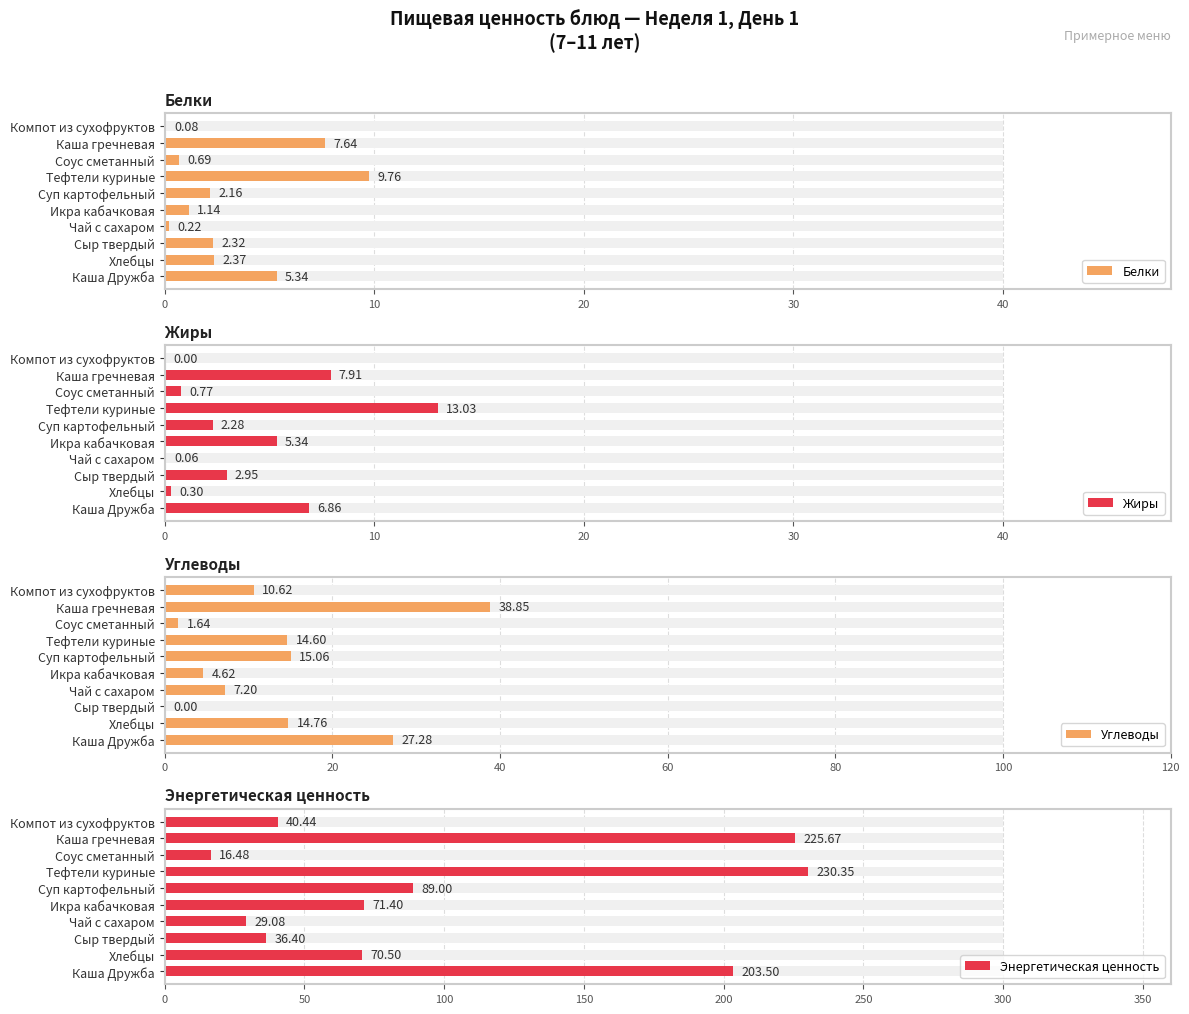

What is the sum of the Углеводы values at Каша Дружба and Компот из сухофруктов?

37.9